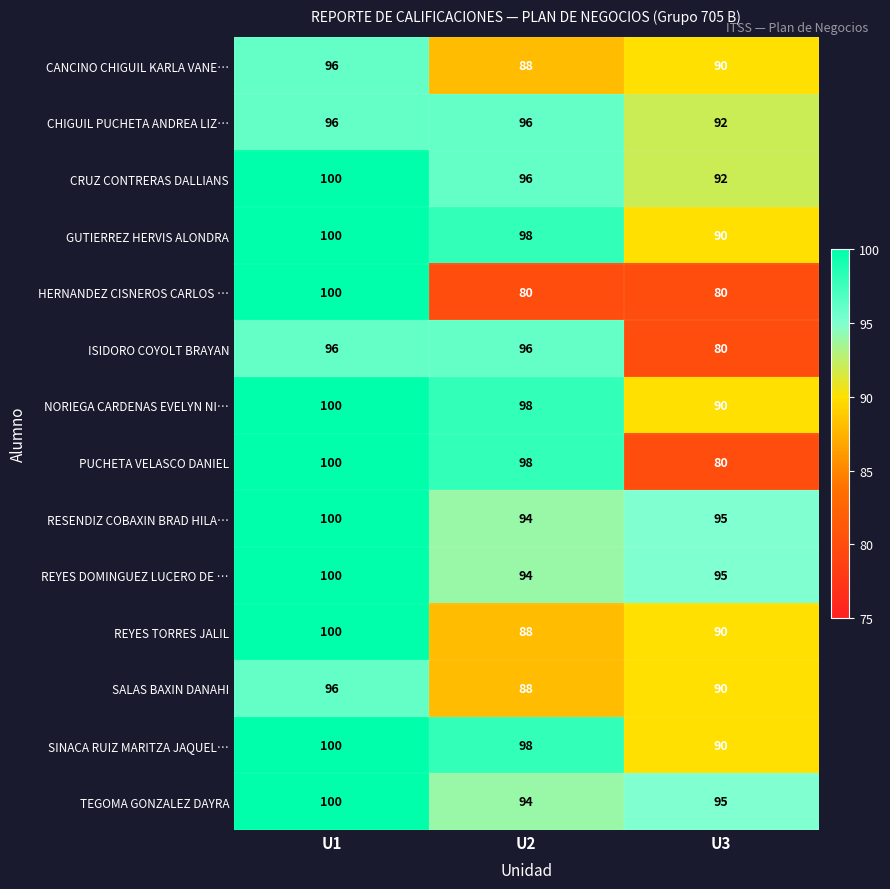

Count the number of categories in the chart.

3